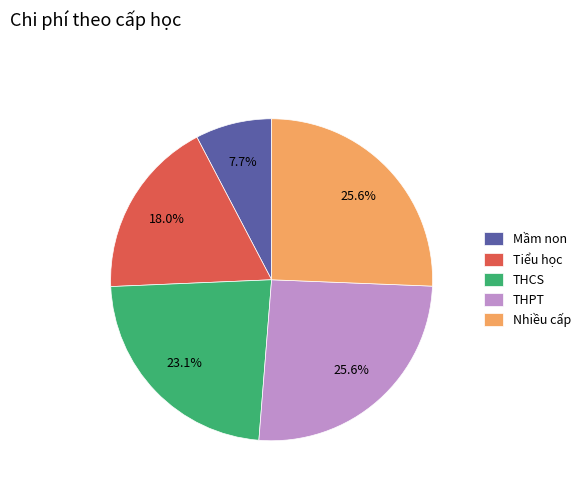

To the nearest percent, what is the combined percentage of THCS and THPT?

49%